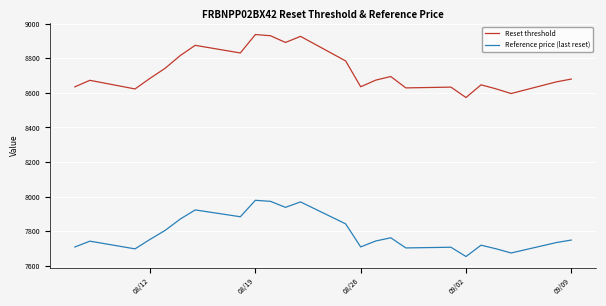

Rank the series by their average value, from lowest to highest.

Reference price (last reset), Reset threshold